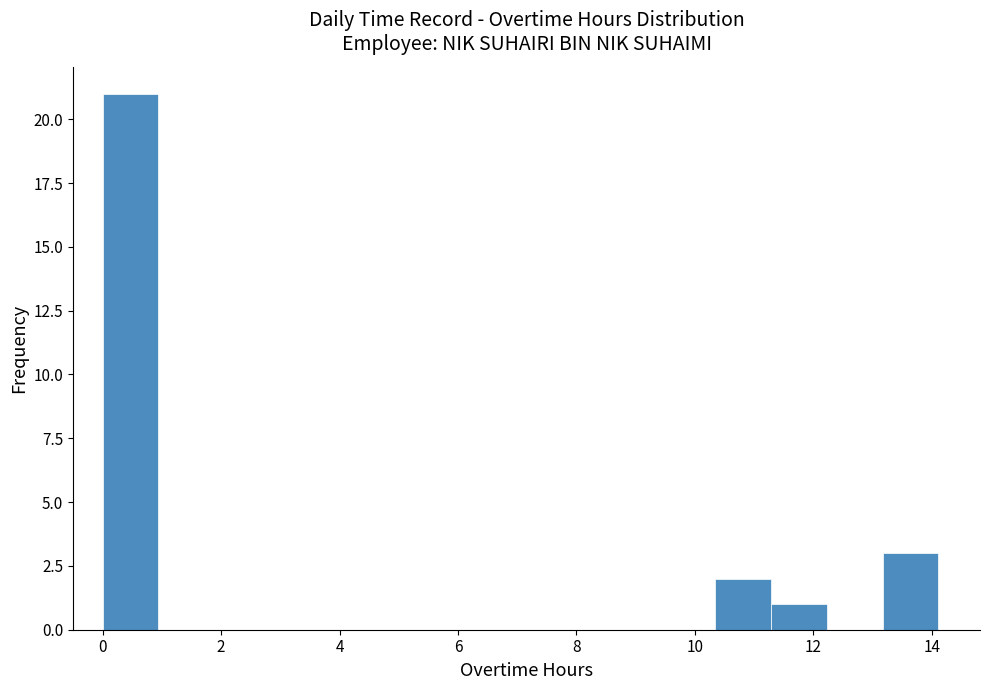

Reading left to right, transcribe this chart: for each bar, give the range it covers on the x-axis and its height. Neither the bar edges nor the heights are printed on the chart, so give them approximately, as read against the axes.

0.0 to 1.0: 21
1.0 to 1.8: 0
1.8 to 2.8: 0
2.8 to 3.8: 0
3.8 to 4.8: 0
4.8 to 5.6: 0
5.6 to 6.6: 0
6.6 to 7.6: 0
7.6 to 8.4: 0
8.4 to 9.4: 0
9.4 to 10.4: 0
10.4 to 11.2: 2
11.2 to 12.2: 1
12.2 to 13.2: 0
13.2 to 14.2: 3